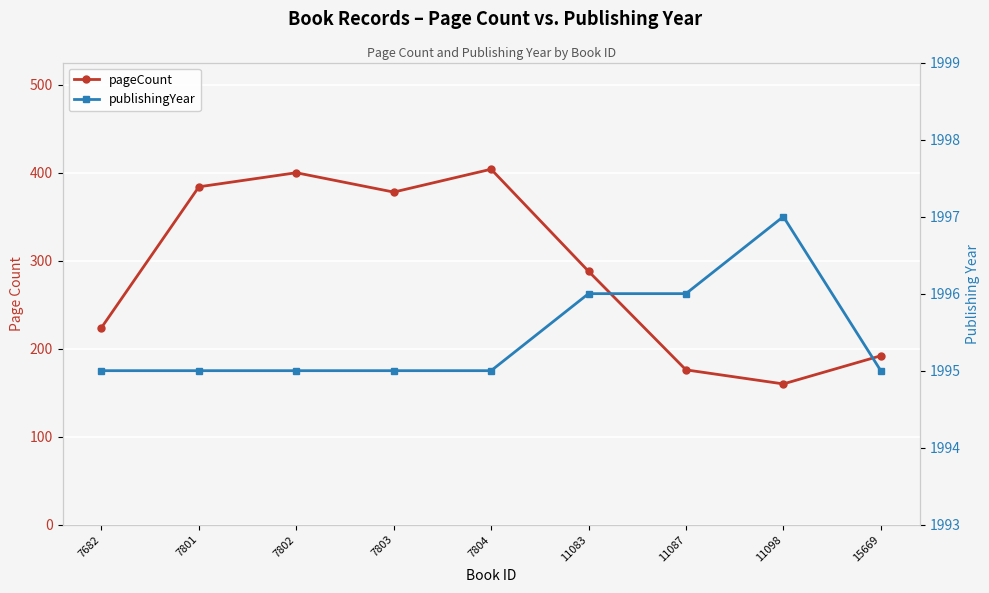

How many interior local peaks does the pageCount series have?

2